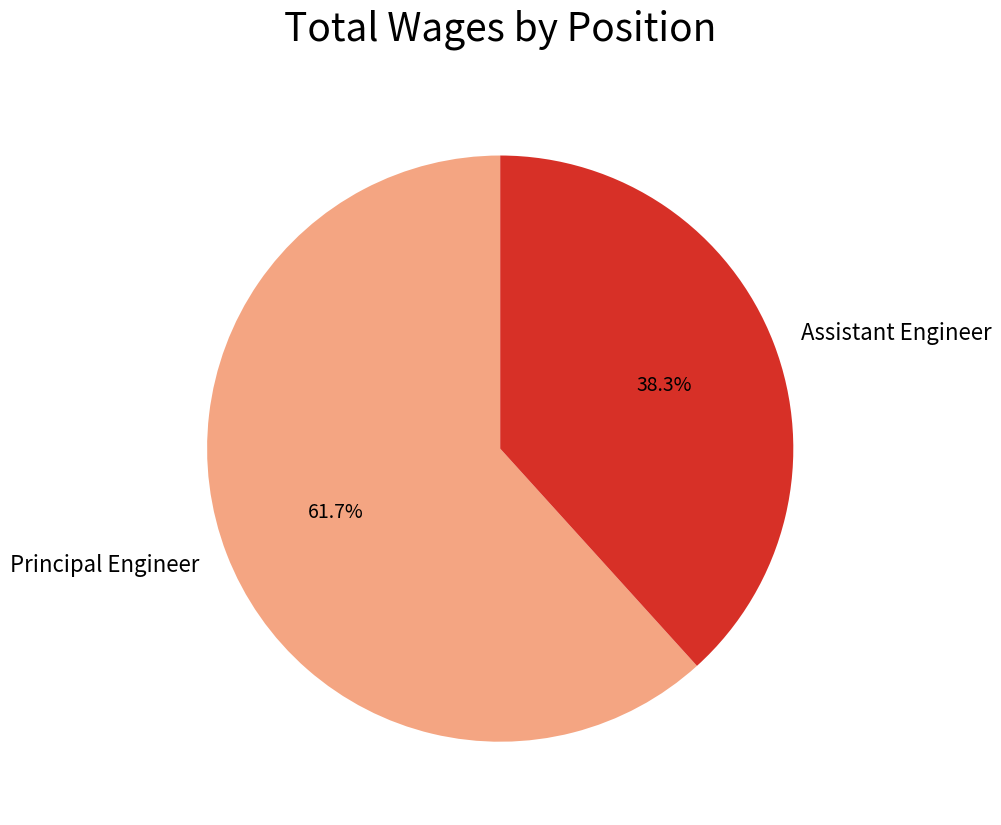

Which category has the smallest portion of the pie?

Assistant Engineer